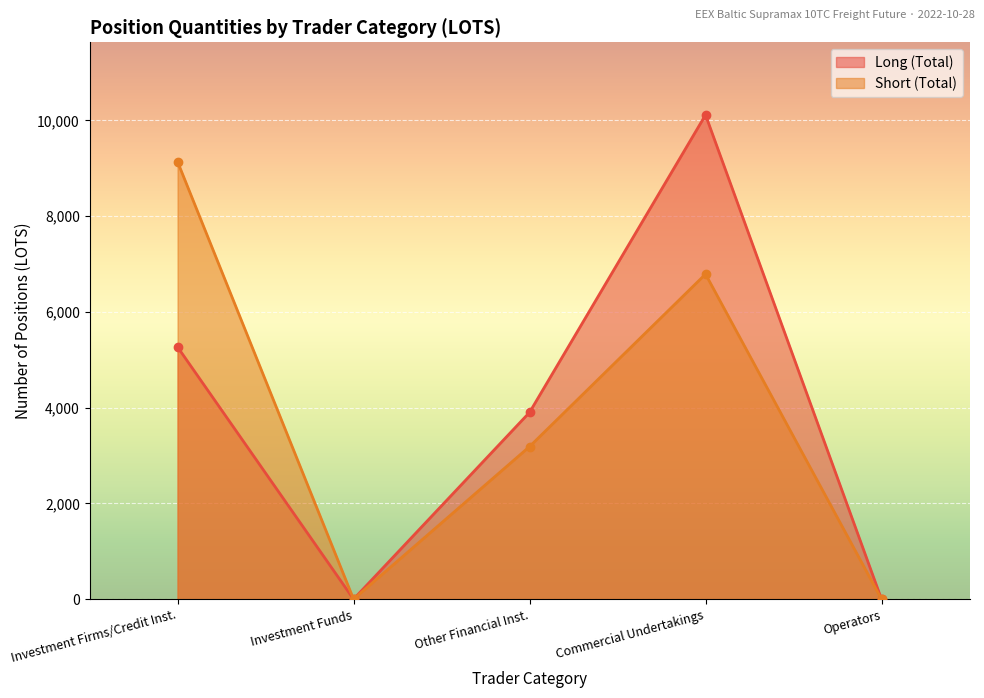

Which series has the largest range (max minus min)?

Long (Total)